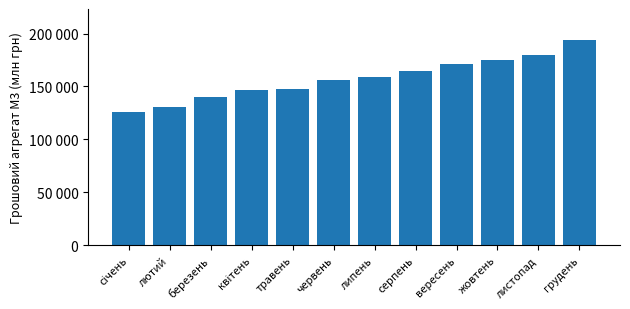

The chart shows a value of 33989.5 at серпень. True or false?

False